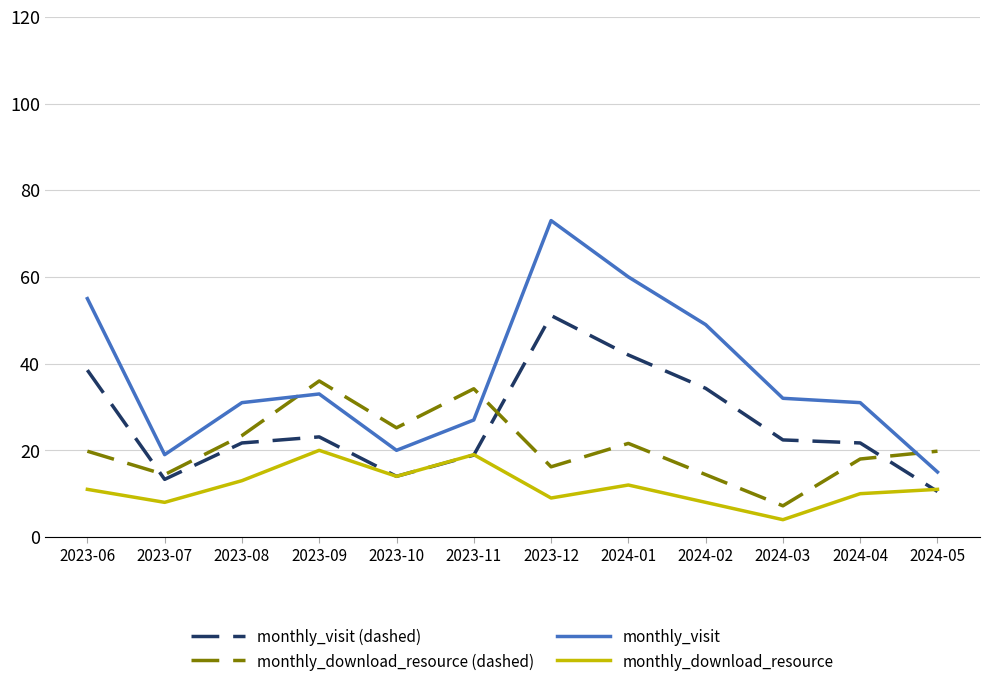

What is the maximum value for monthly_download_resource (dashed)?

36.0